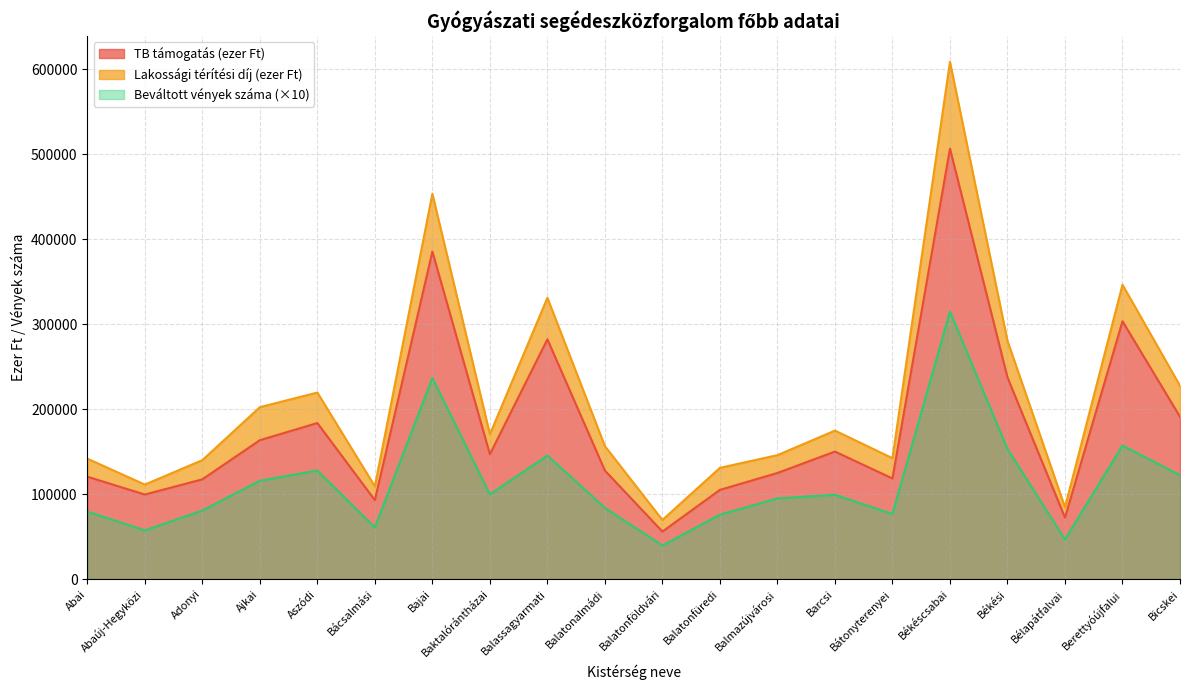

How many interior local peaks does the TB támogatás (ezer Ft) series have?

6